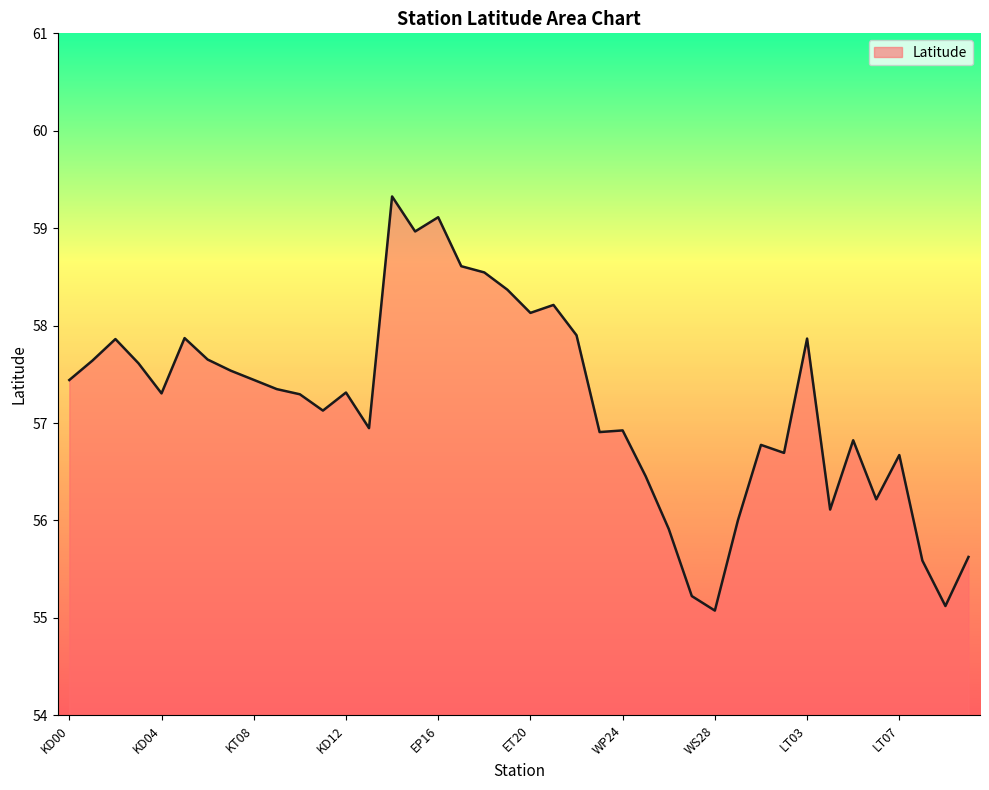

What is the minimum value shown in the chart?

55.1